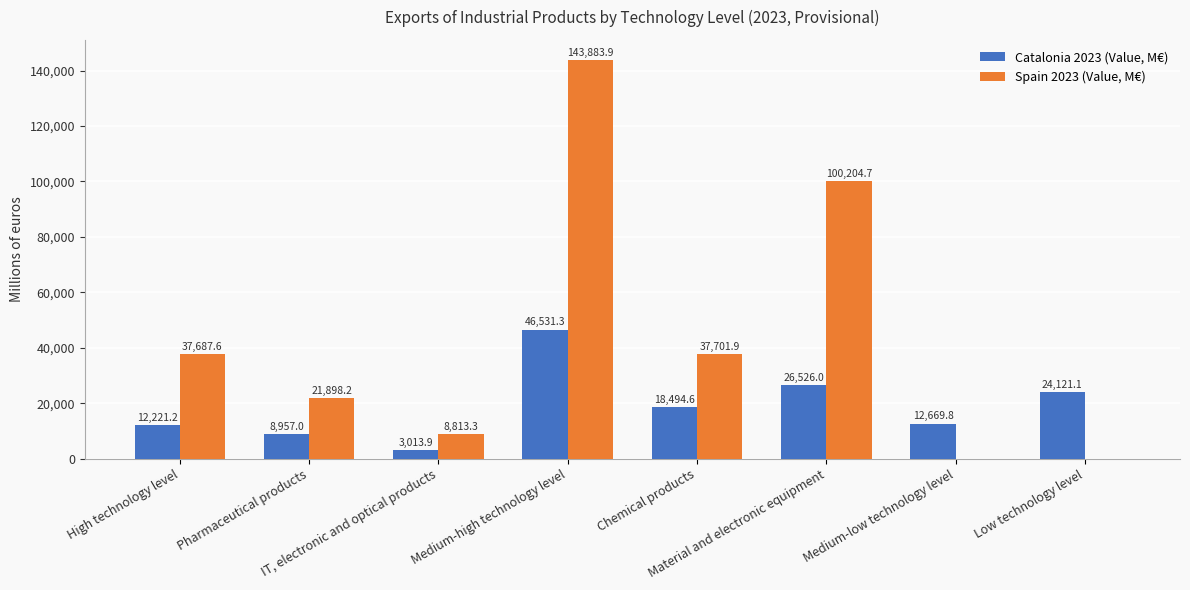

Which series has the largest total across all categories?

Spain 2023 (Value, M€)